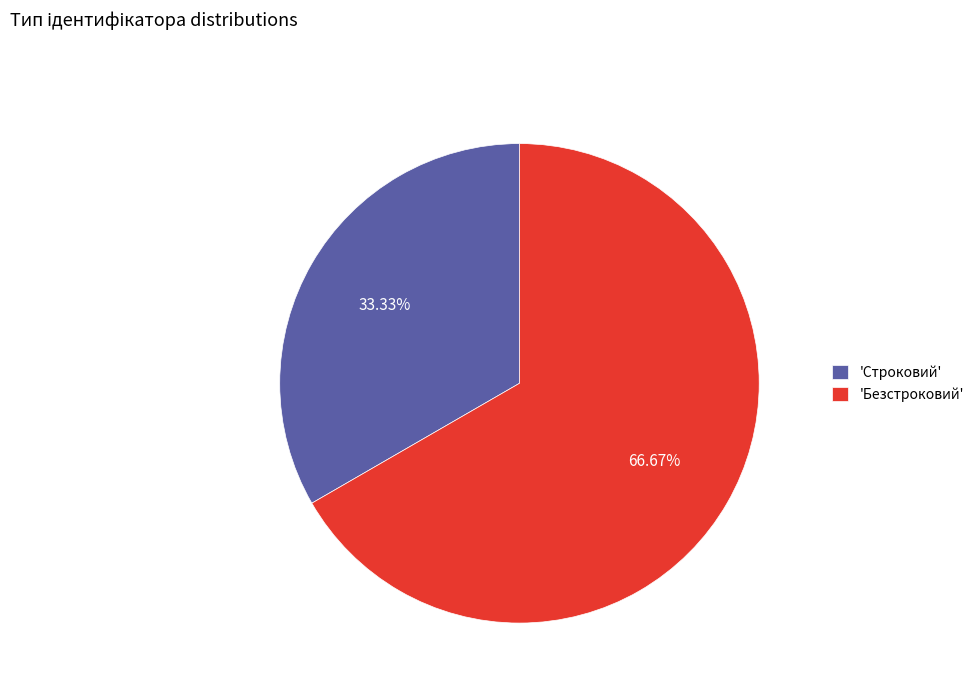

Does any single category account for the majority?

Yes